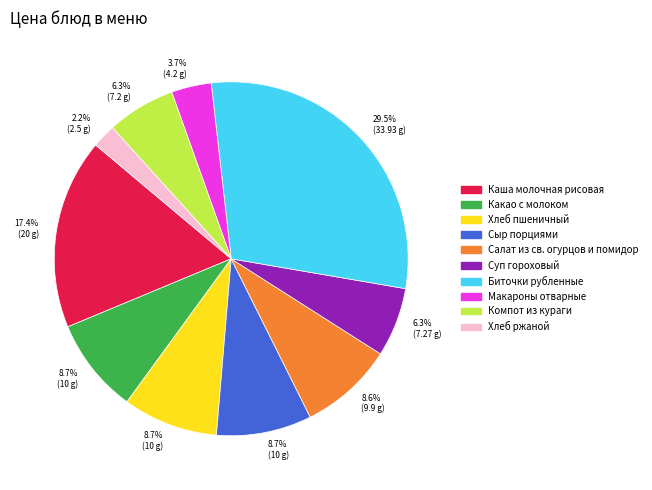

Does any single category account for the majority?

No